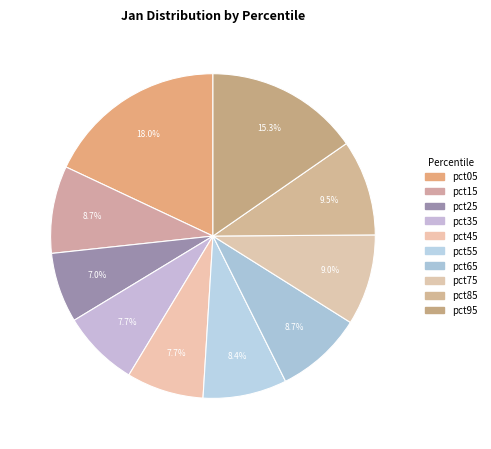

What percentage is the pct15 slice, to the nearest percent?

9%